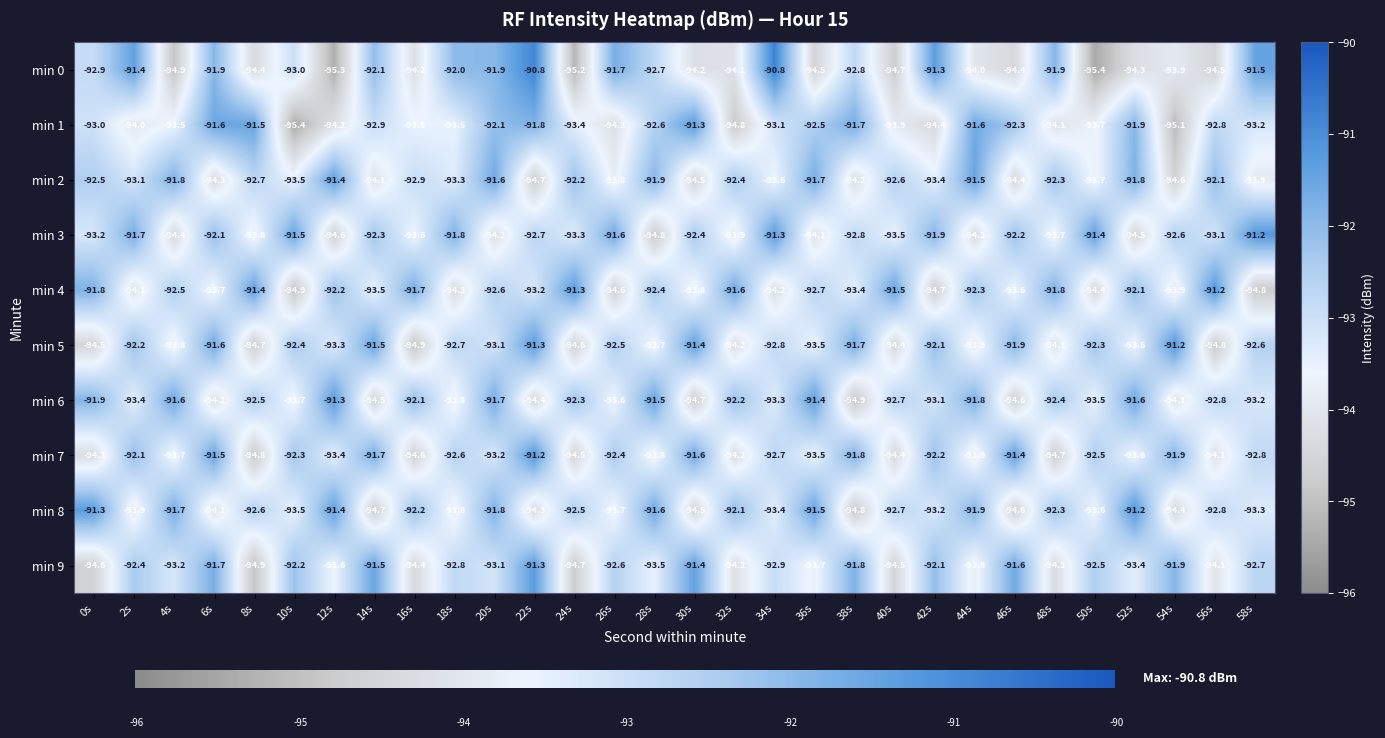

How many series are shown in this chart?

10